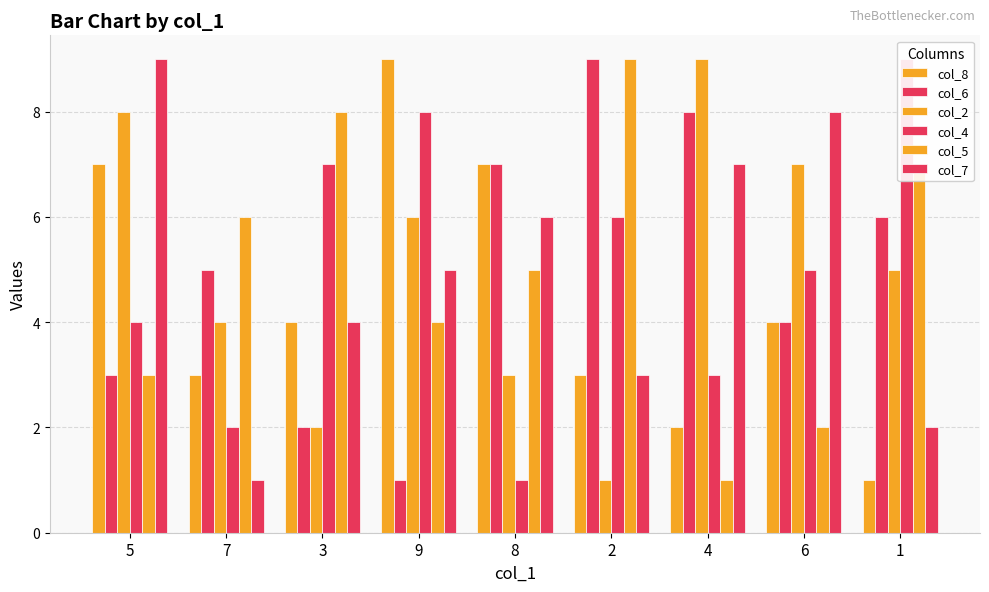

Is it true that col_2 equals 3 at 8?

True